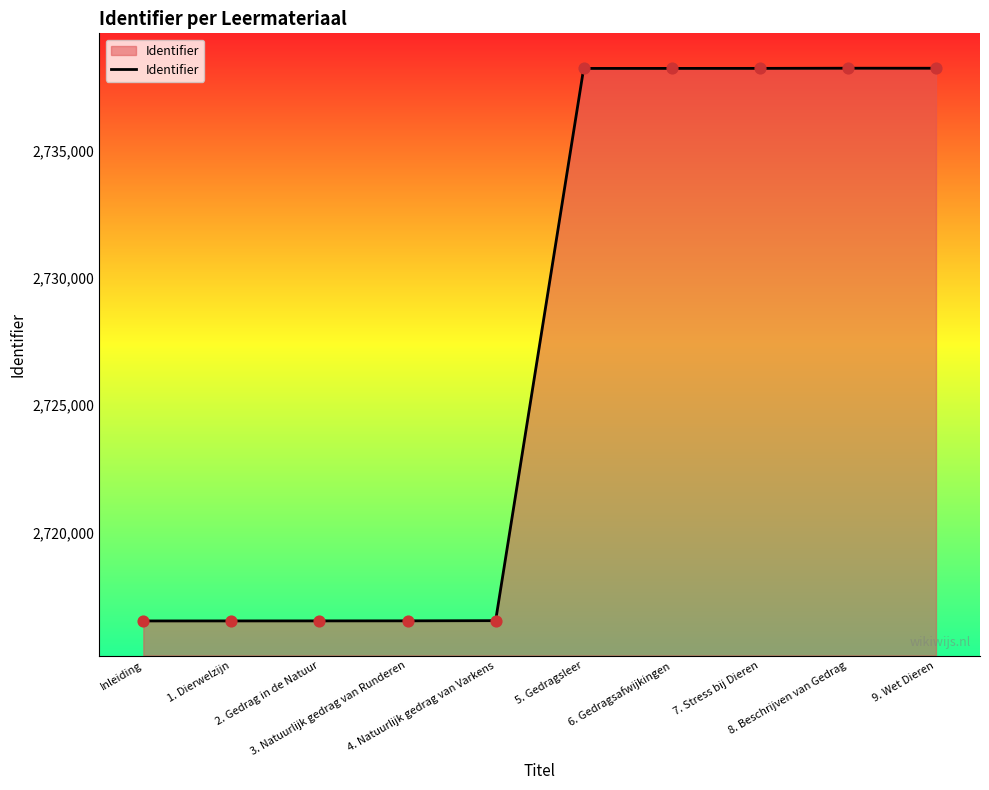

What is the ratio of the value at 2. Gedrag in de Natuur to the value at 8. Beschrijven van Gedrag?

1.0